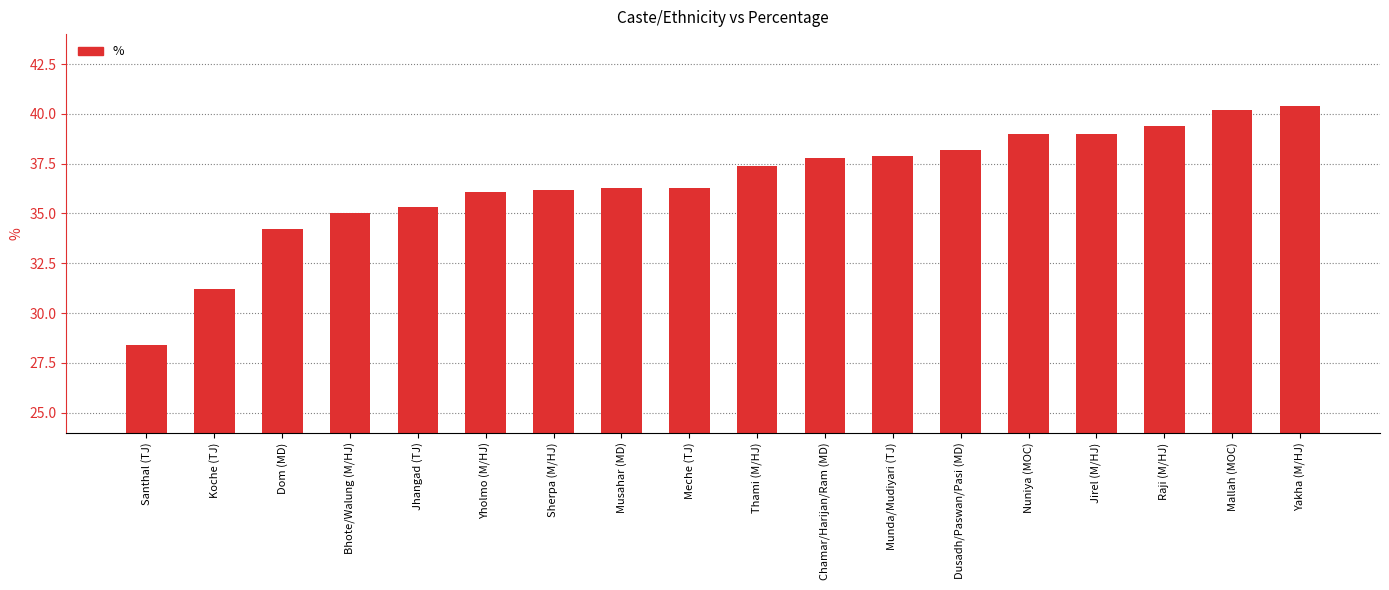

Which has a higher value, Musahar (MD) or Koche (TJ)?

Musahar (MD)